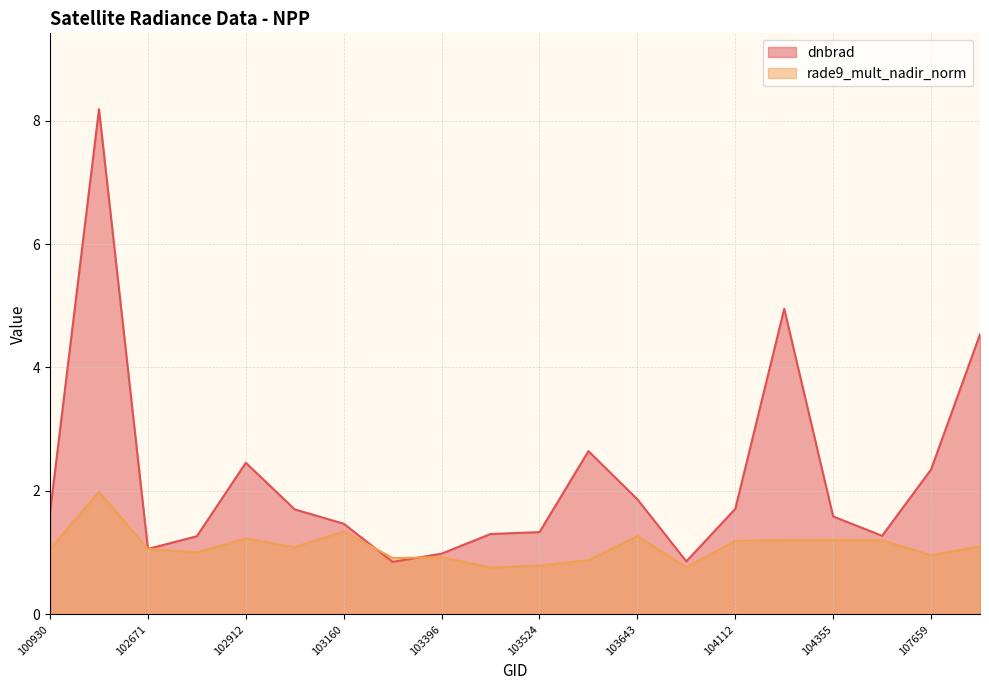

What is the difference between the maximum and minimum values in the rade9_mult_nadir_norm series?

1.2